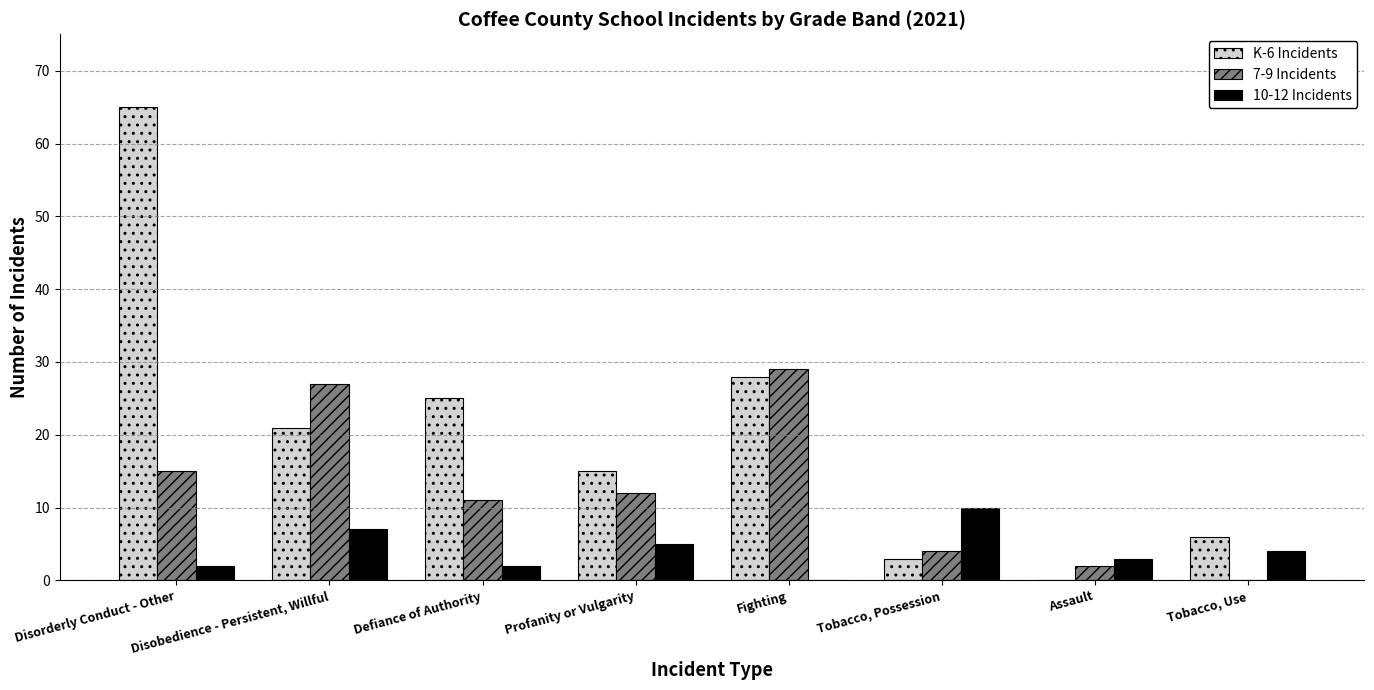

The K-6 Incidents series shows -30 at Assault. True or false?

False